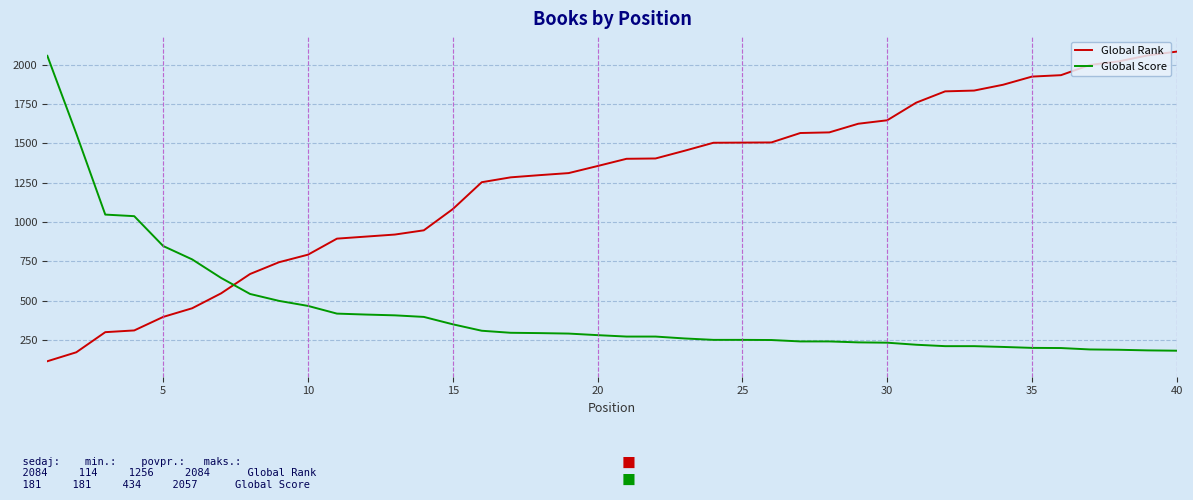

What is the smallest value displayed?

114